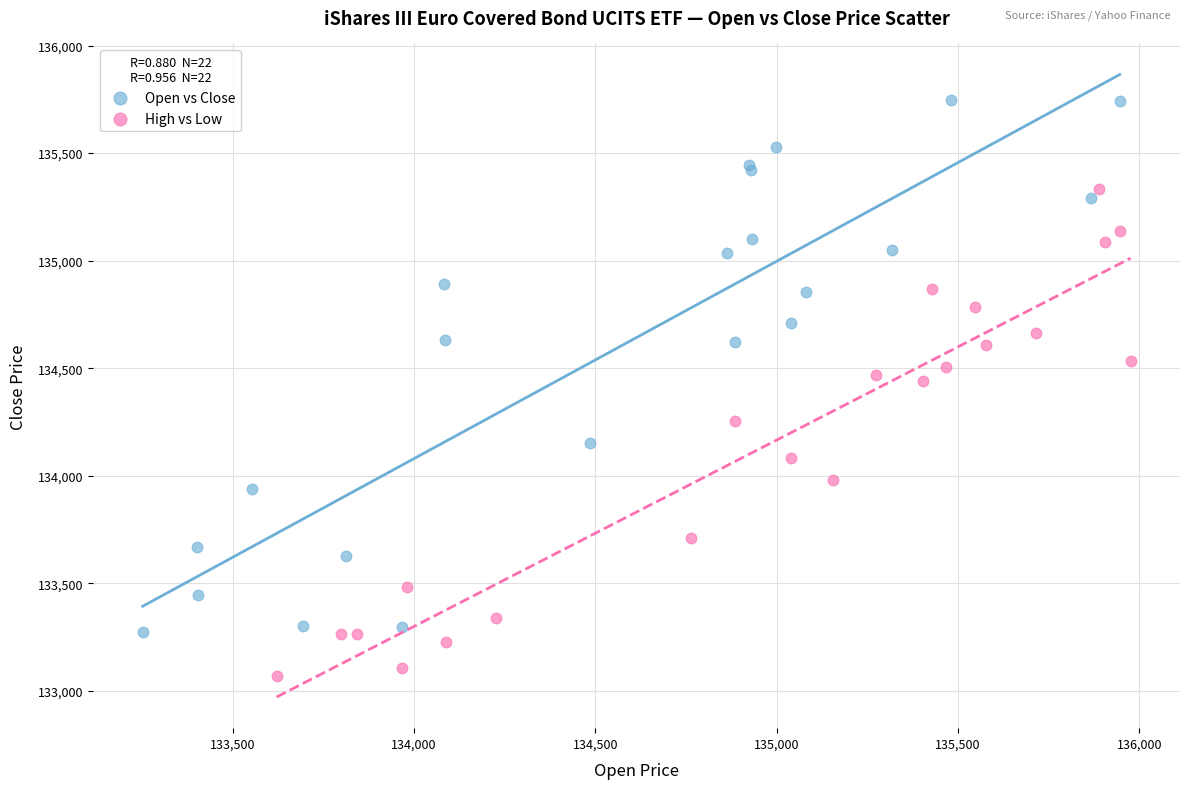

Which series reaches the minimum Y coordinate?

High vs Low